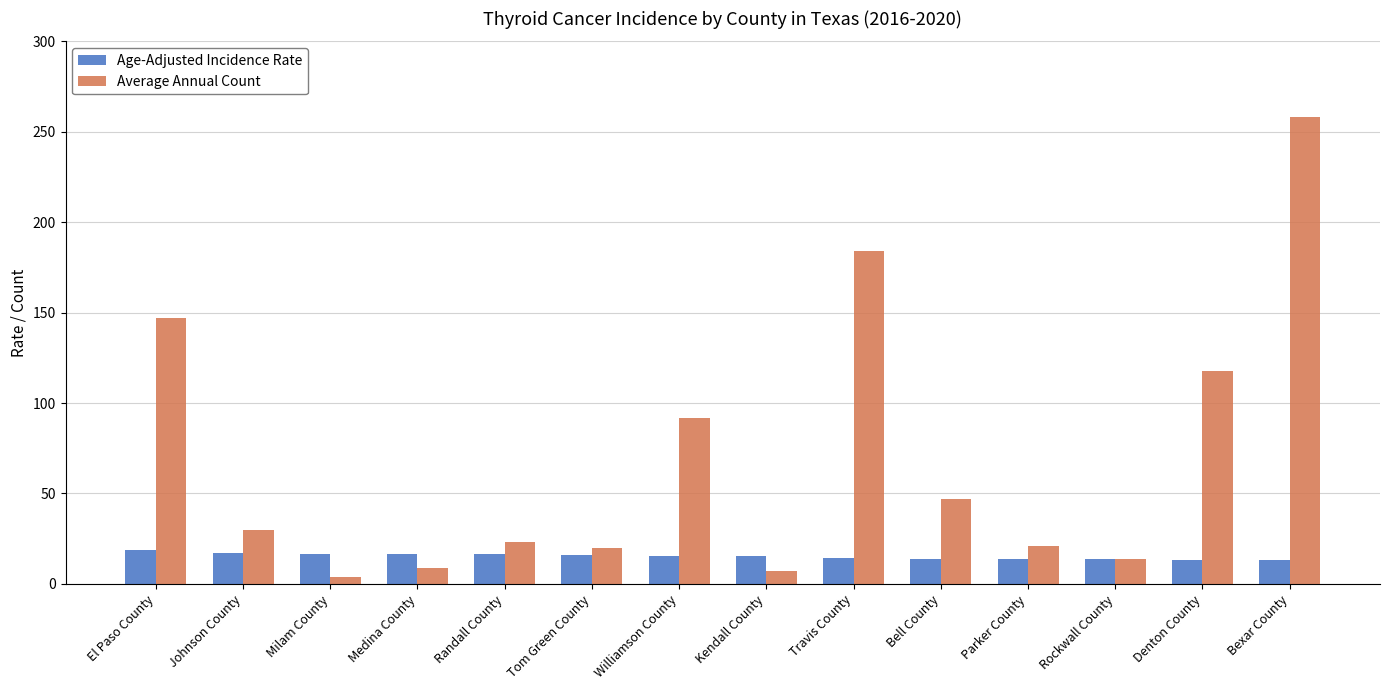

At which label does Average Annual Count reach its peak?

Bexar County